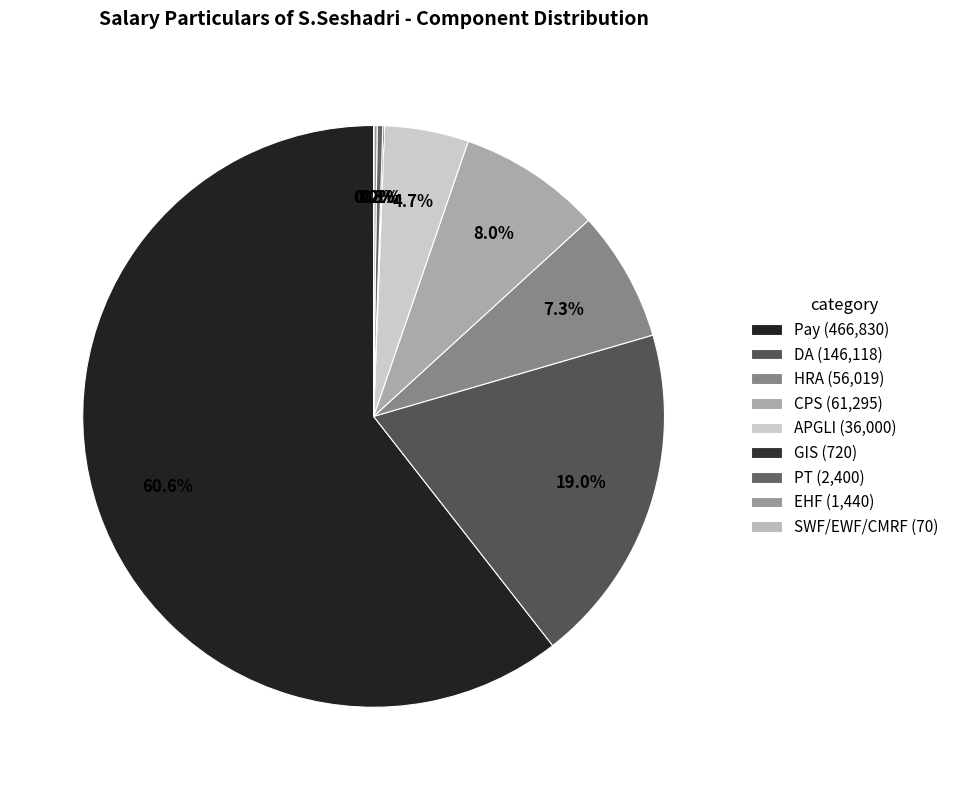

What is the total percentage of SWF/EWF/CMRF and EHF?

0.2%